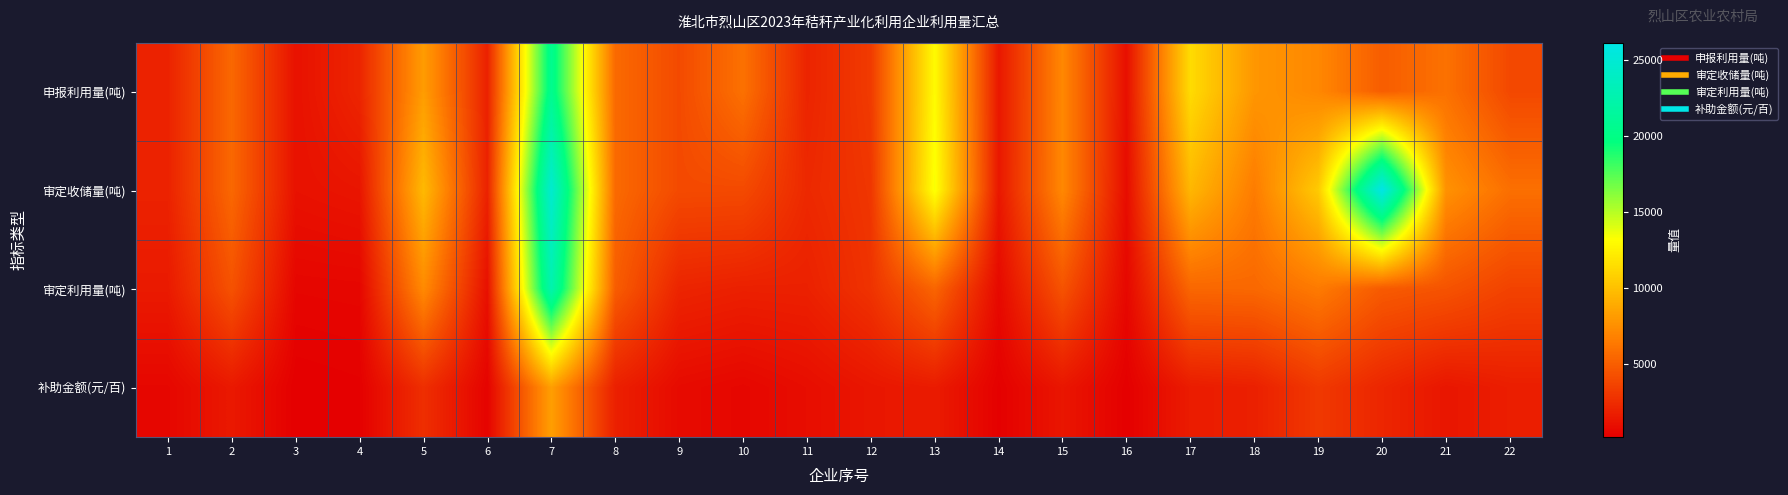

Which series changed the most between 1 and 7?

审定收储量(吨)